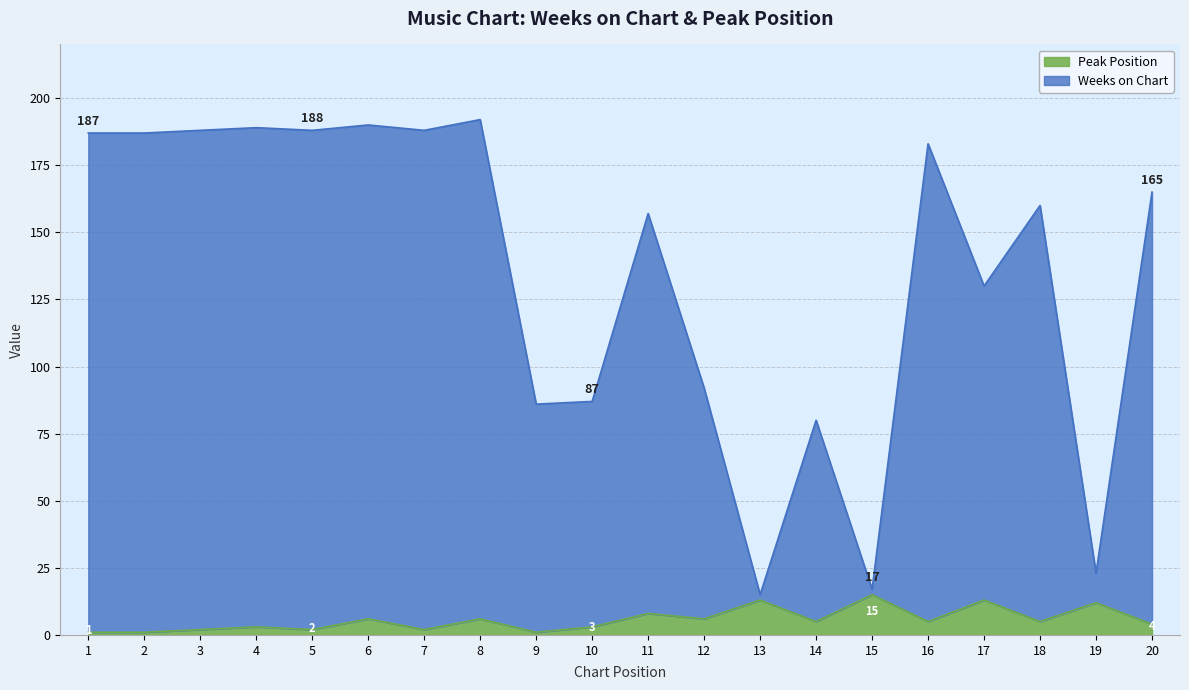

True or false: Peak Position and Weeks on Chart cross at least once.

False